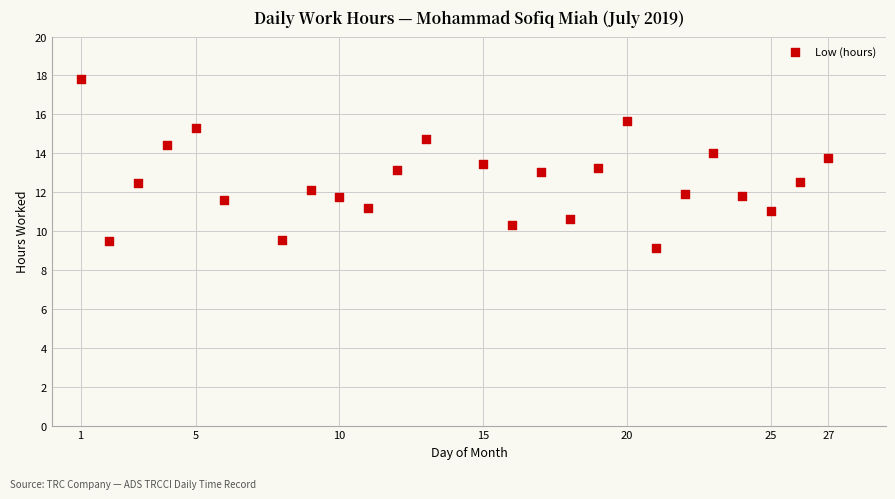

What is the range of Y values (max minus min)?

8.7